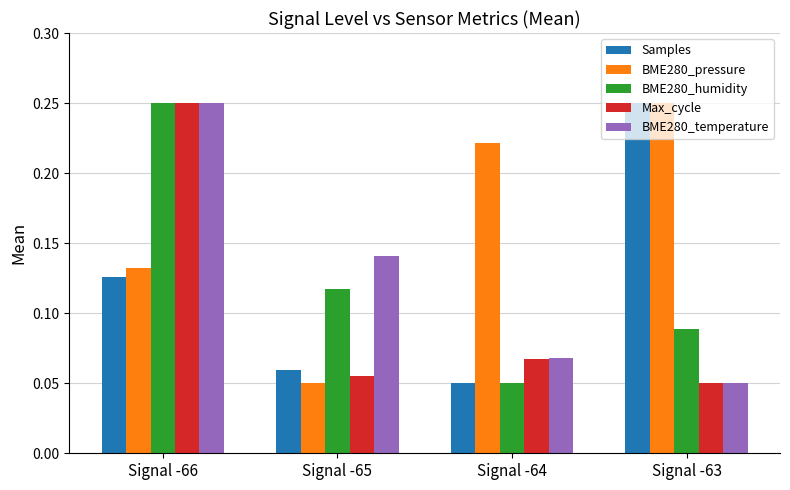

Which series changed the most between Signal -65 and Signal -64?

BME280_pressure